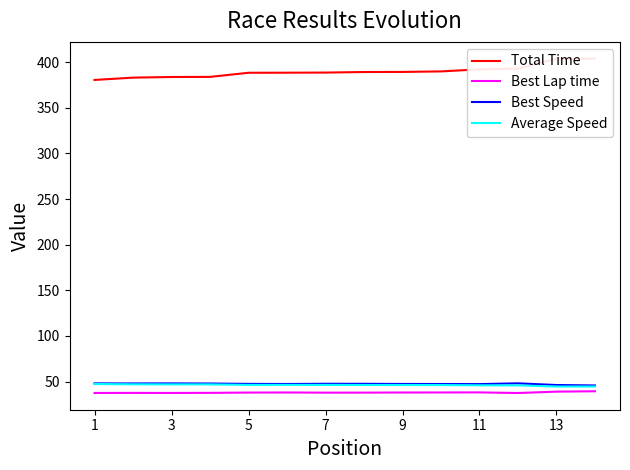

How many data points in Best Speed are less than 47?

2